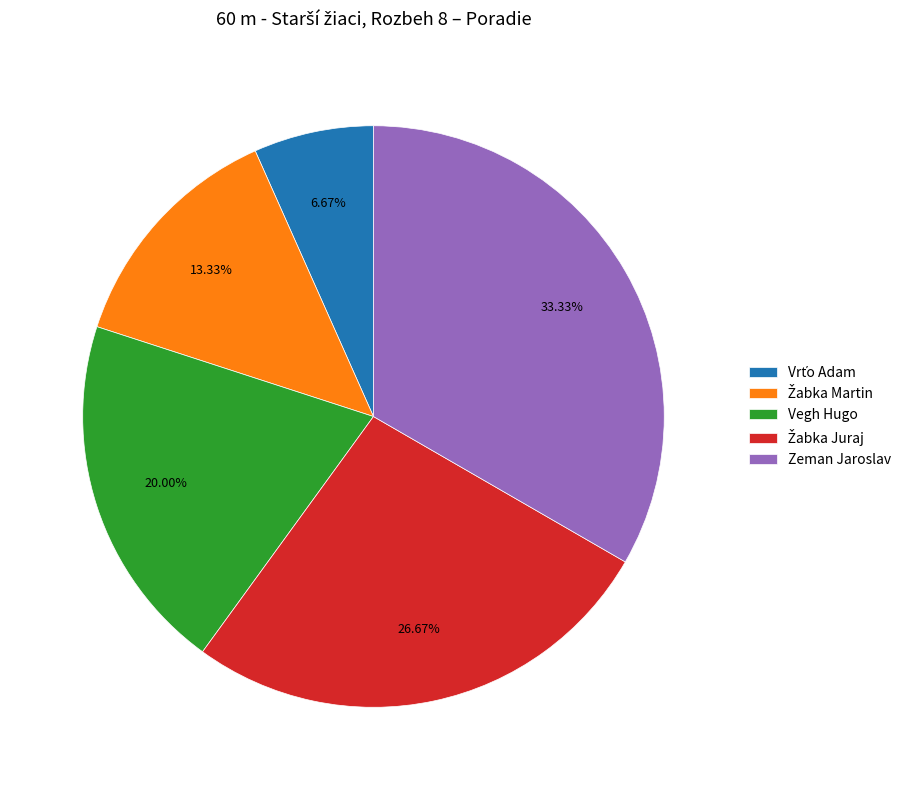

Approximately how many times larger is the value at Zeman Jaroslav compared to Vegh Hugo?

1.7